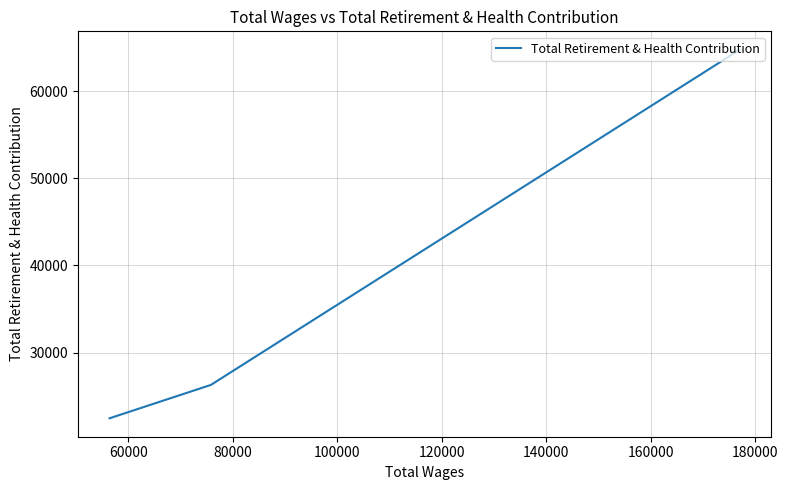

How many lines are shown in the chart?

1